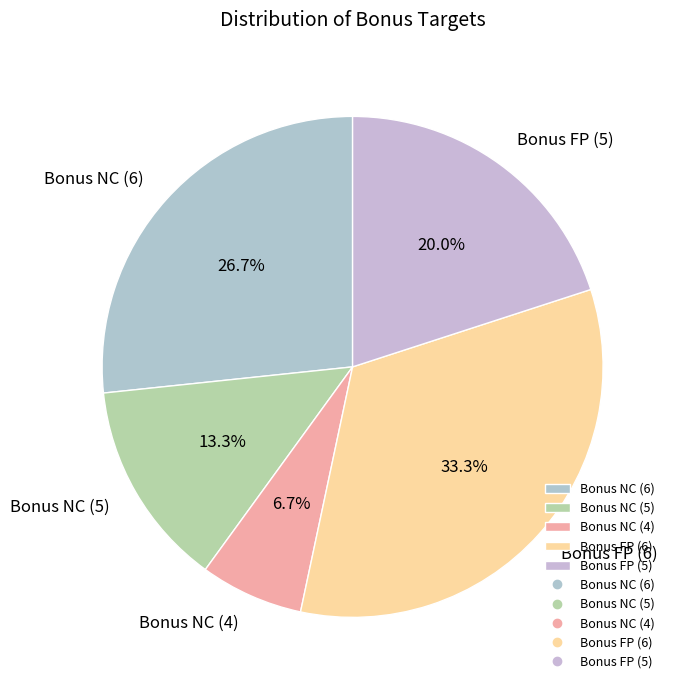

To the nearest percent, what is the average slice percentage?

20%